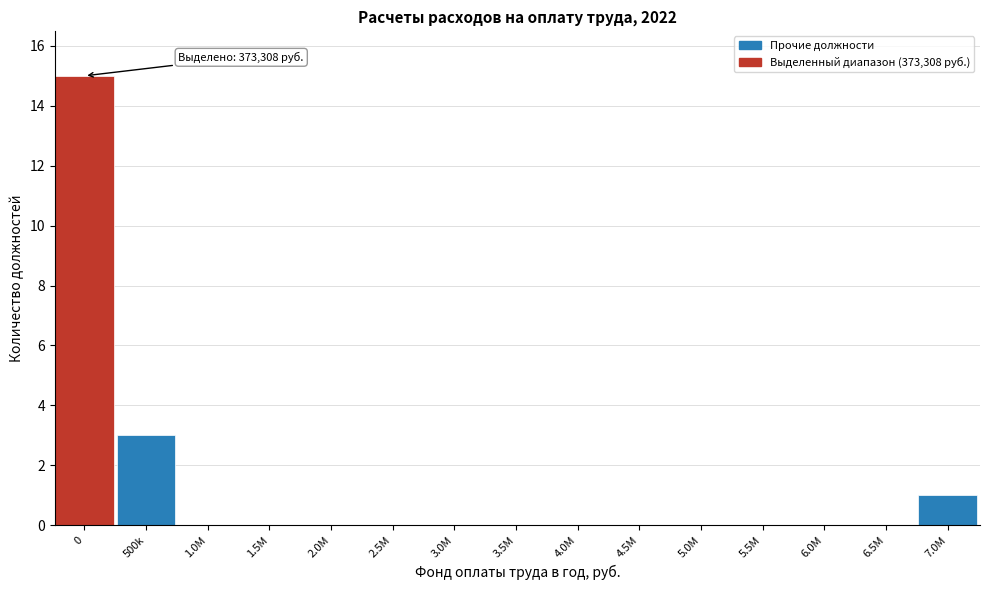

Reading left to right, extract all data points from this chart.

0=15	500k=3	1.0M=0	1.5M=0	2.0M=0	2.5M=0	3.0M=0	3.5M=0	4.0M=0	4.5M=0	5.0M=0	5.5M=0	6.0M=0	6.5M=0	7.0M=1